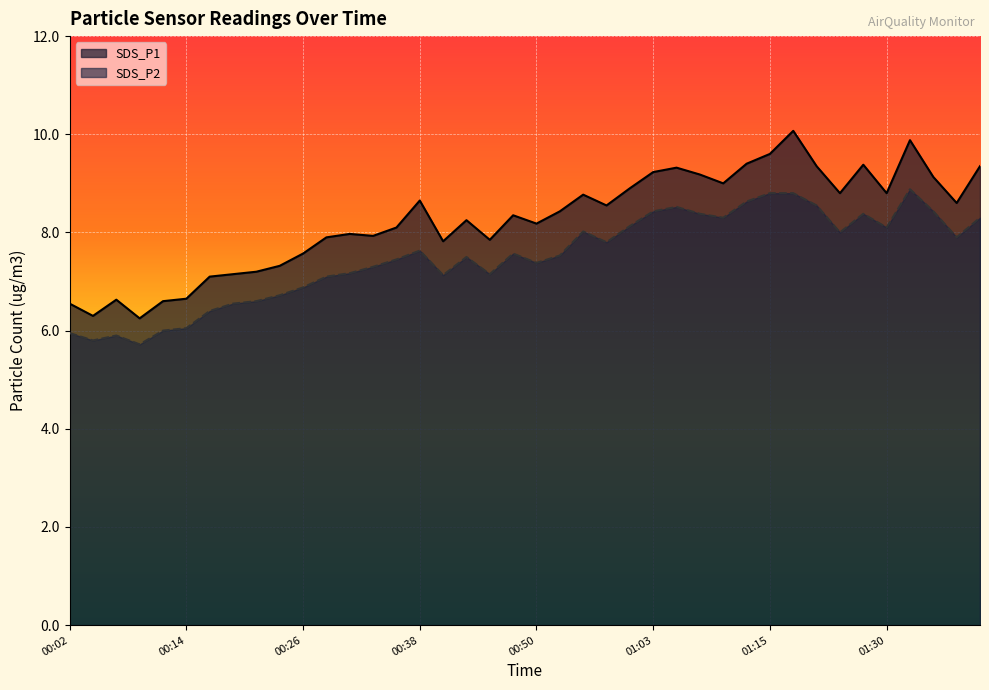

The value of SDS_P1 at 00:55 is 8.8. True or false?

True